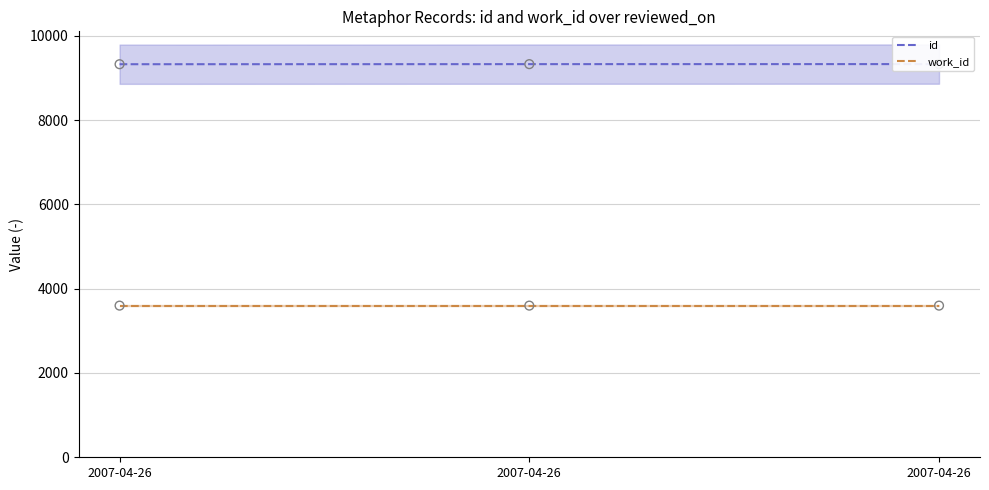

Which series reaches the maximum Y coordinate?

id